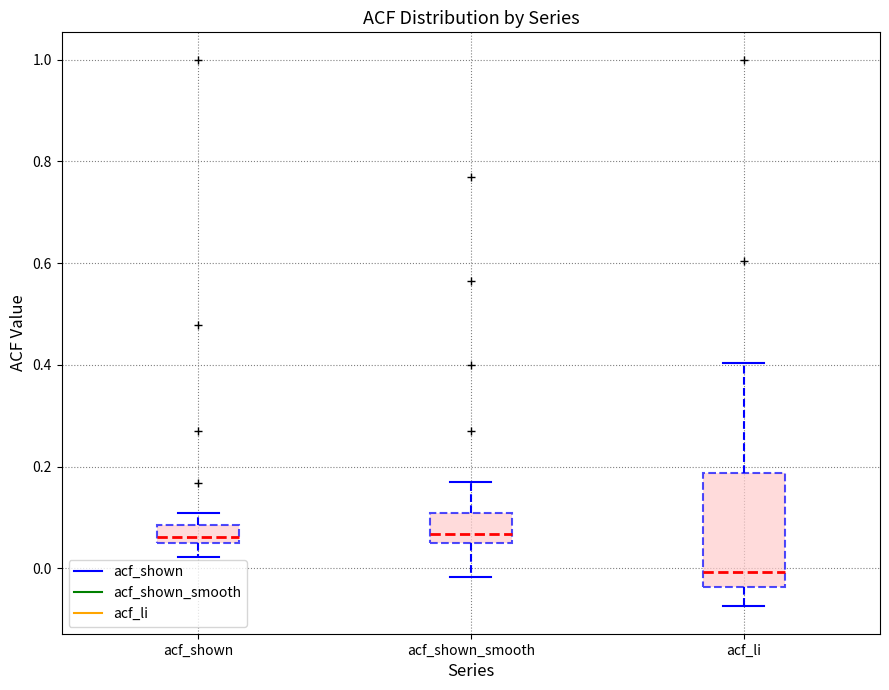

Reading left to right, transcribe this box plot: for each box, give where its median line is, the range the box spans, and where its two whiskers end, as read against the y-axis. The values are not printed on the chart, so give them approximately, as read against the axis.

acf_shown: median 0.06 (just above the box's lower edge), box 0.06 to 0.08, whiskers 0.02 to 0.10
acf_shown_smooth: median 0.06, box 0.04 to 0.10, whiskers -0.02 to 0.18
acf_li: median 0.00, box -0.04 to 0.18, whiskers -0.08 to 0.40